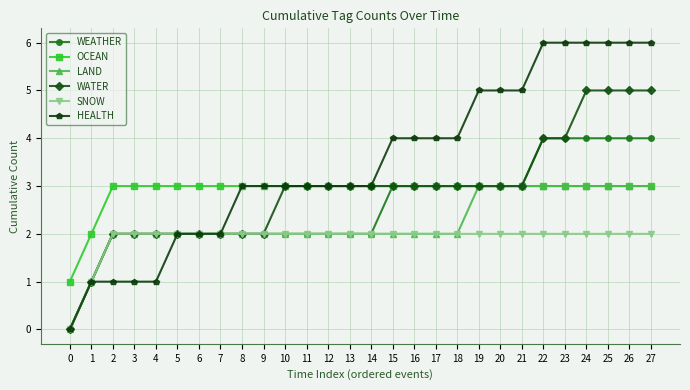

What are all the series names shown in the legend?

WEATHER, OCEAN, LAND, WATER, SNOW, HEALTH